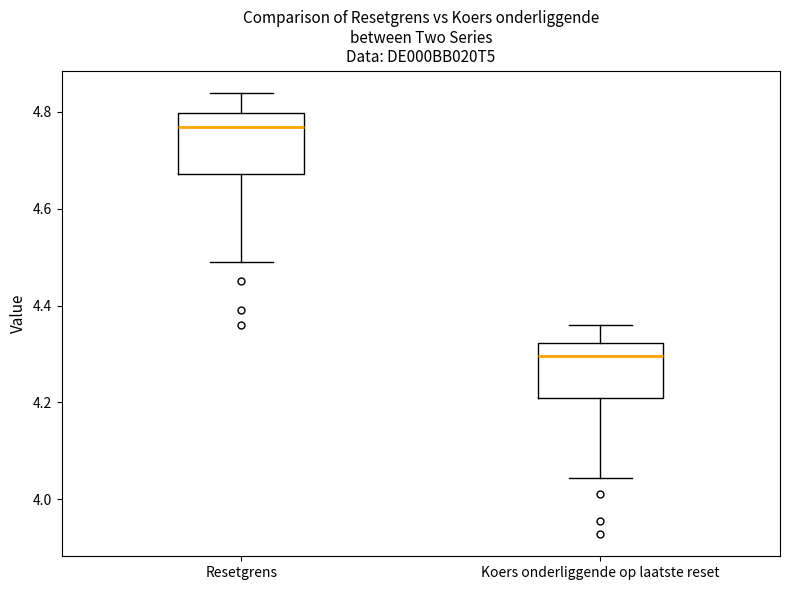

Reading left to right, read every box against the y-axis: the position of its median line, the range the box covers, and the ends of its whiskers. The values are not printed on the chart, so give them approximately, as read against the axis.

Resetgrens: median 4.78, box 4.68 to 4.80, whiskers 4.50 to 4.84
Koers onderliggende op laatste reset: median 4.30, box 4.20 to 4.32, whiskers 4.04 to 4.36